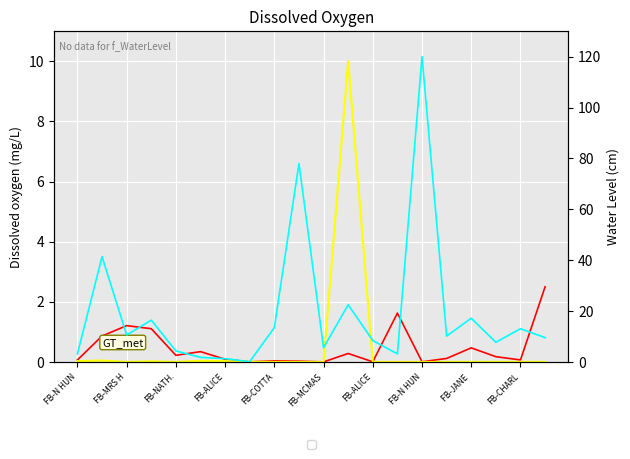

True or false: depth_CTD_cm has a value of 16.4 at FB-ALICE.

True